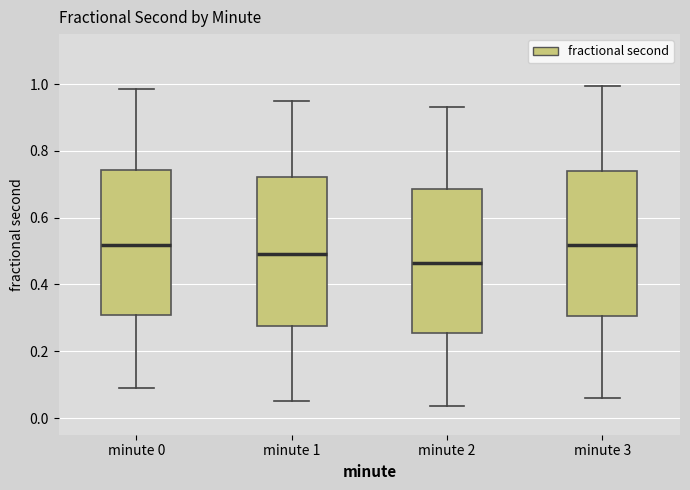

Reading left to right, transcribe this box plot: for each box, give where its median line is, the range the box spans, and where its two whiskers end, as read against the y-axis. The values are not printed on the chart, so give them approximately, as read against the axis.

minute 0: median 0.52, box 0.30 to 0.74, whiskers 0.08 to 0.98
minute 1: median 0.50, box 0.28 to 0.72, whiskers 0.06 to 0.96
minute 2: median 0.46, box 0.26 to 0.68, whiskers 0.04 to 0.94
minute 3: median 0.52, box 0.30 to 0.74, whiskers 0.06 to 1.00